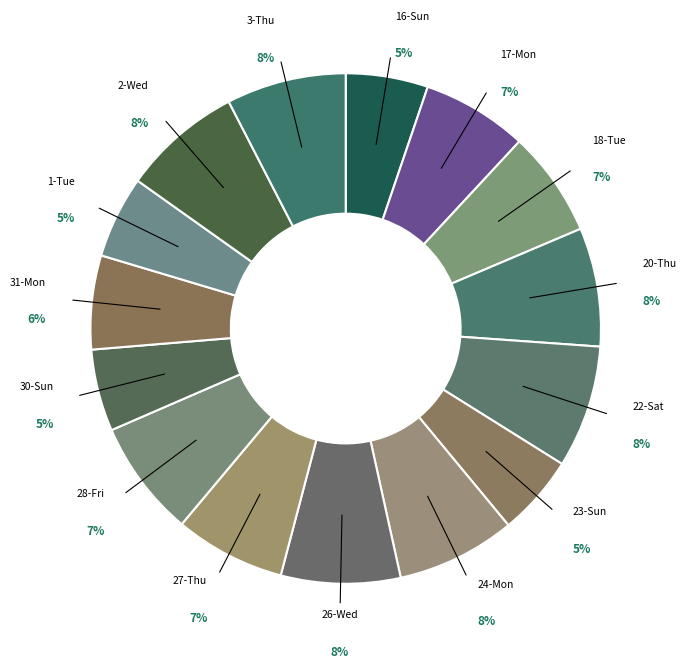

Rank the categories by value from lowest to highest.

23-Sun, 30-Sun, 1-Tue, 16-Sun, 31-Mon, 17-Mon, 18-Tue, 27-Thu, 28-Fri, 20-Thu, 24-Mon, 26-Wed, 3-Thu, 2-Wed, 22-Sat